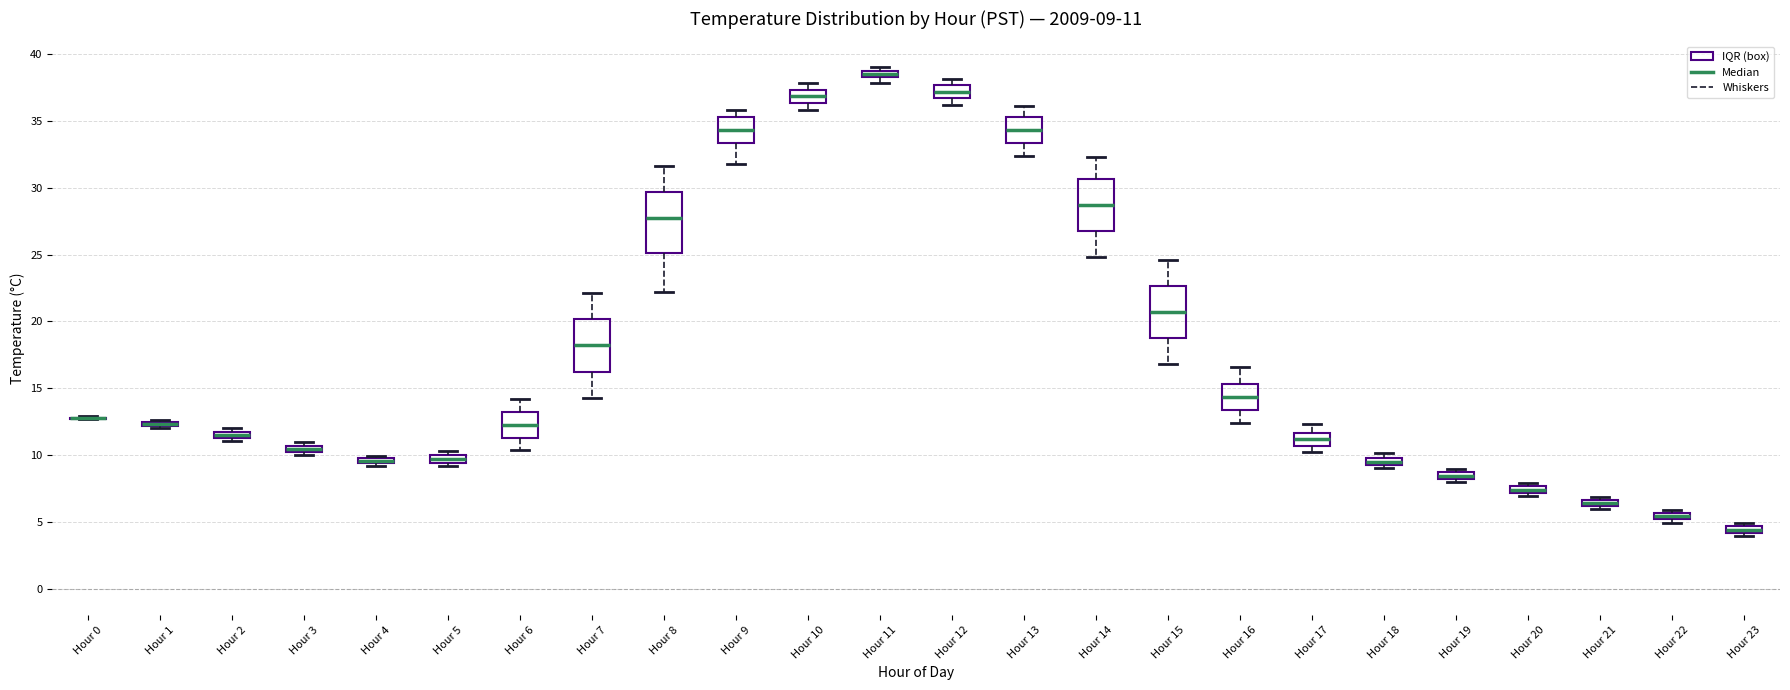

Which box is the tallest, from its lower edge to its upper edge?

Hour 8